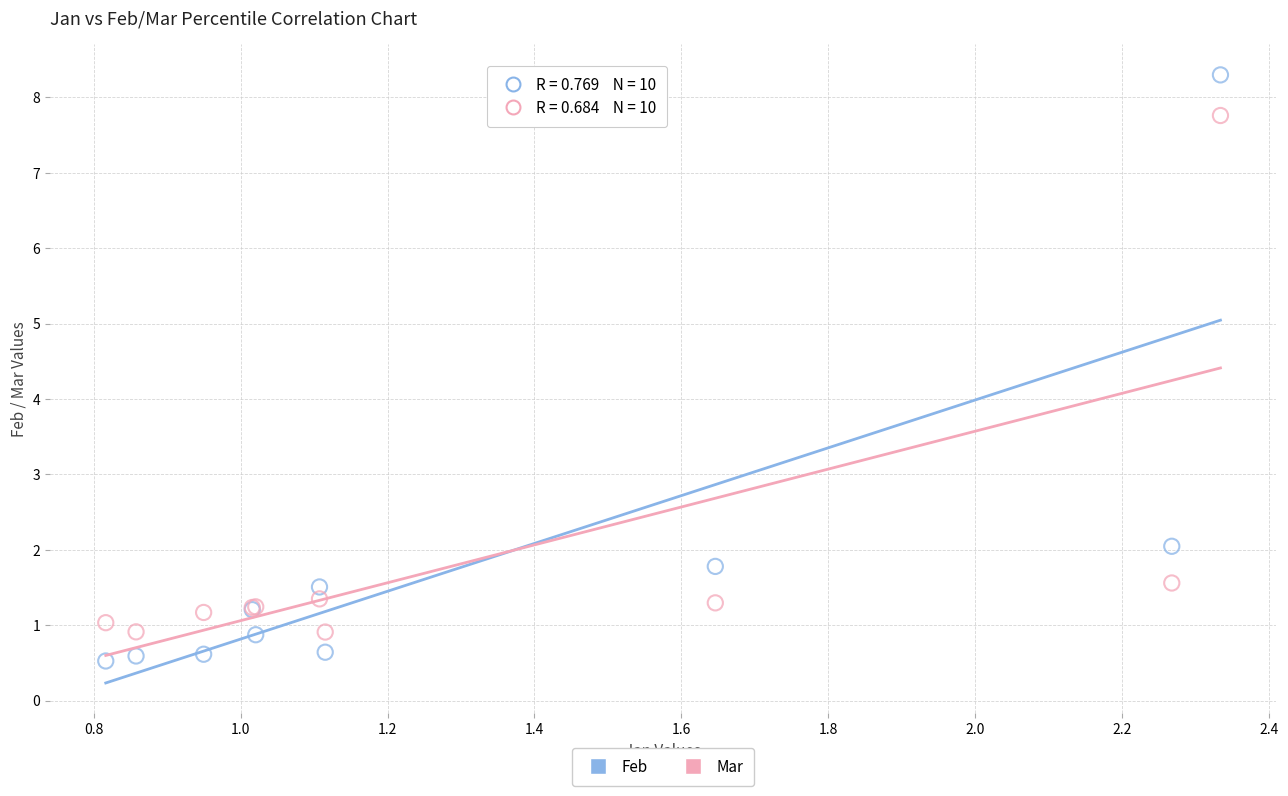

Which series contains the highest Y value?

Feb